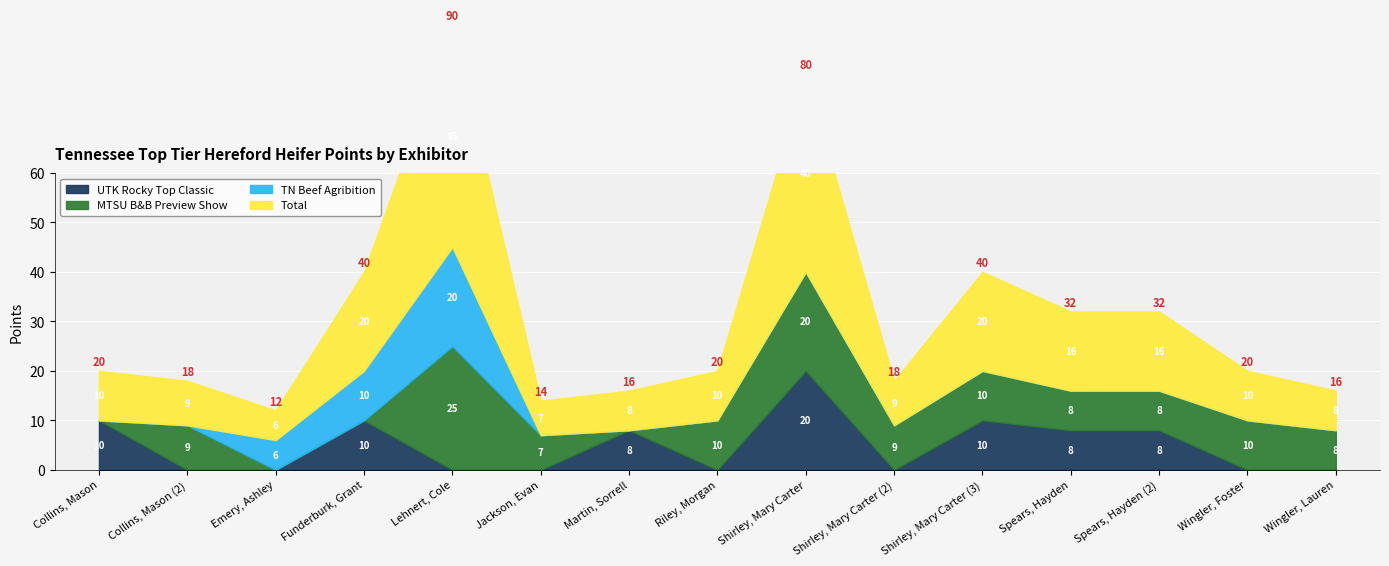

What is the label of the 10th point from the right?

Jackson, Evan